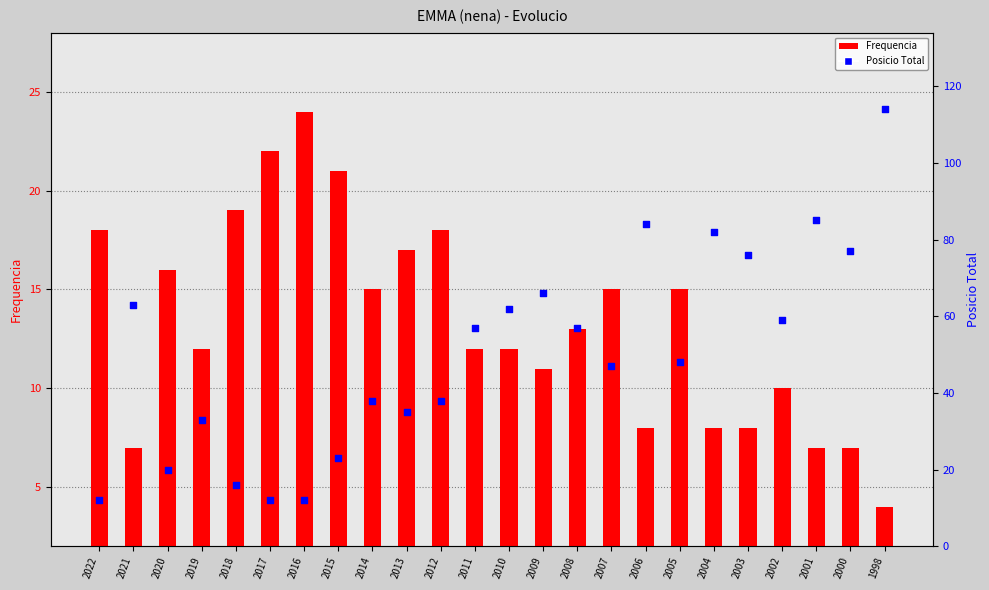

Which series contains the highest Y value?

Posicio Total